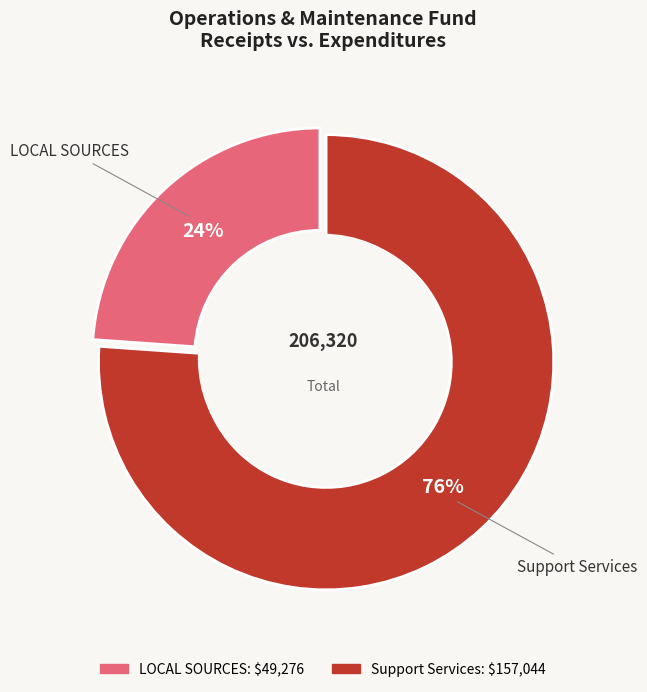

Does any single category account for the majority?

Yes